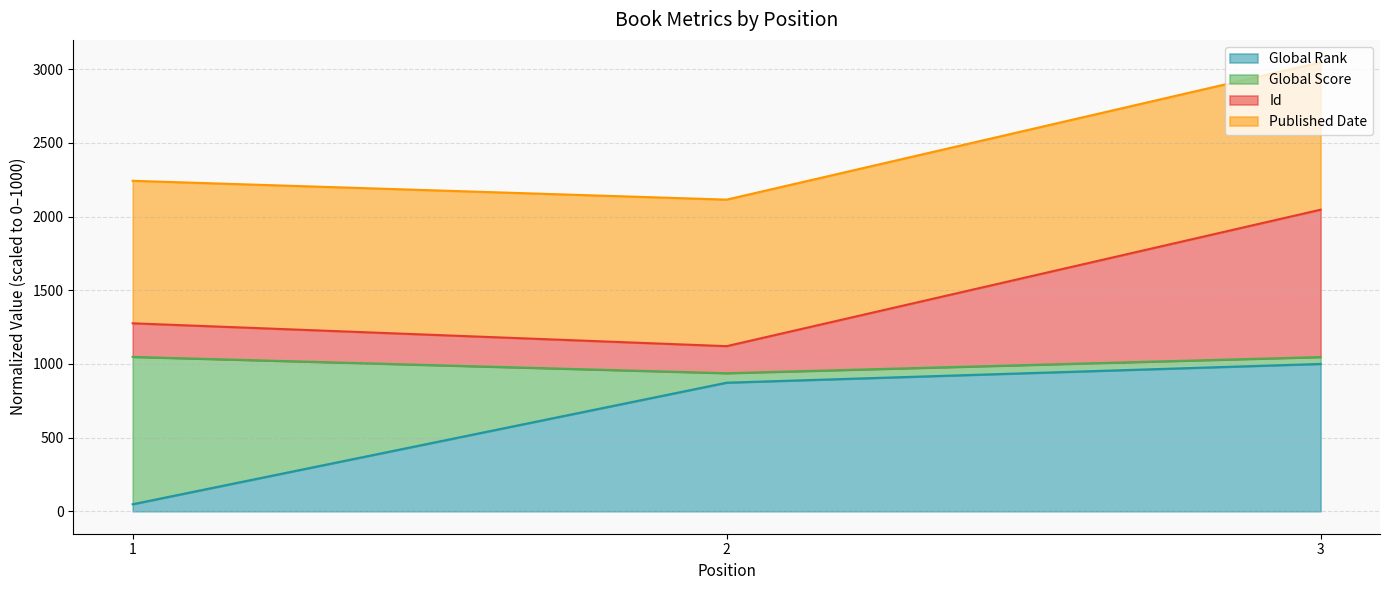

The Global Rank series shows 1433.0 at 3. True or false?

False